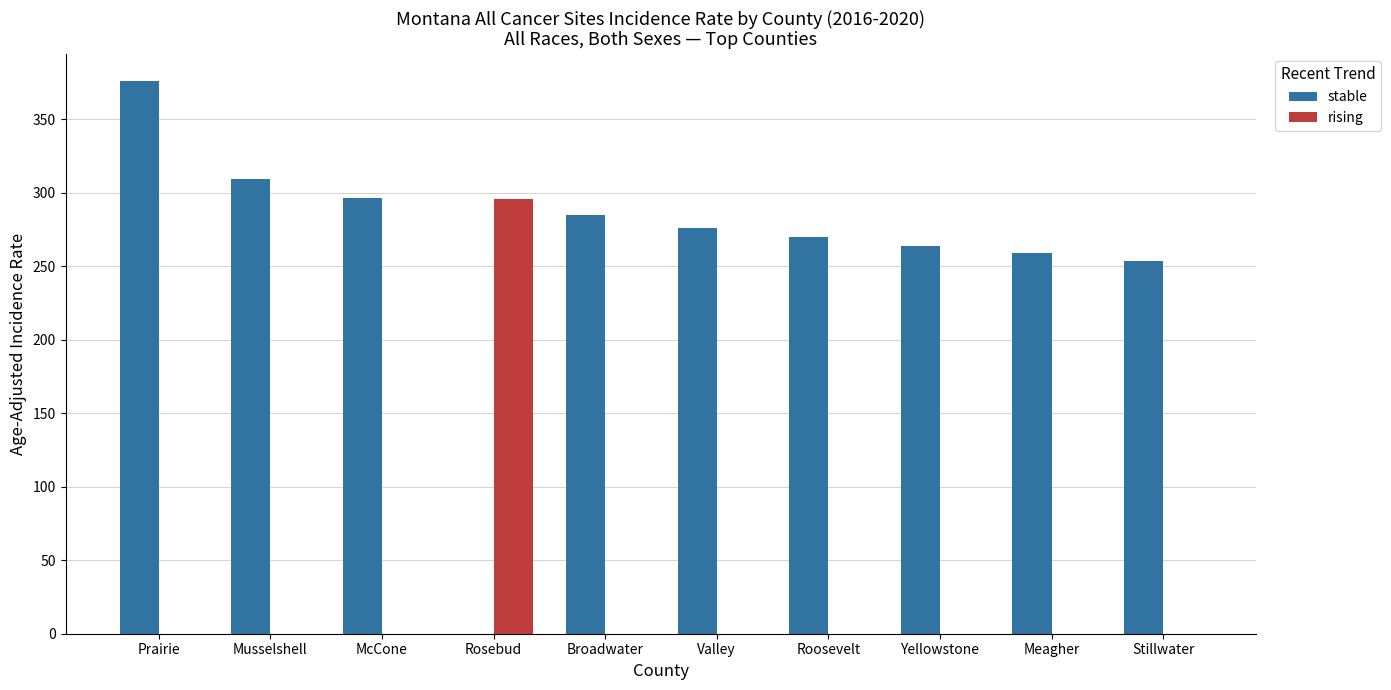

The stable series shows 0.0 at Rosebud. True or false?

True